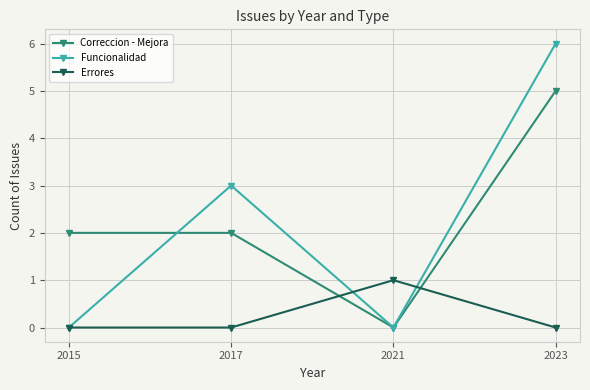

The Errores series shows 0 at 2021. True or false?

False